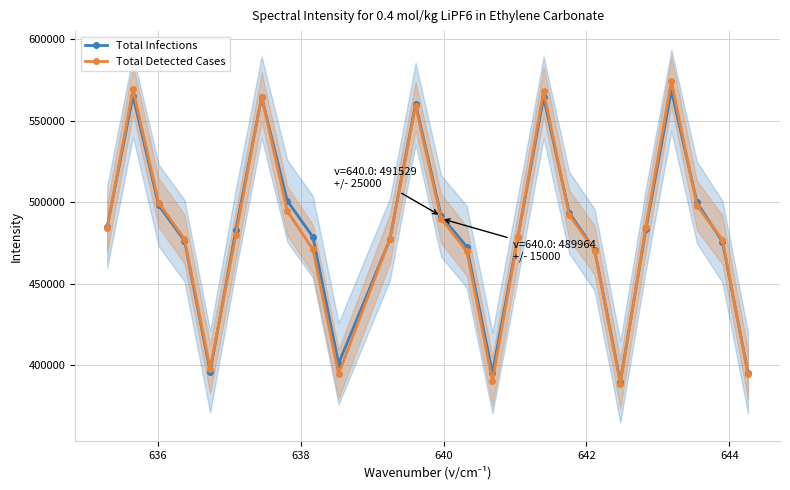

Is this an area chart (filled region under the line)?

No